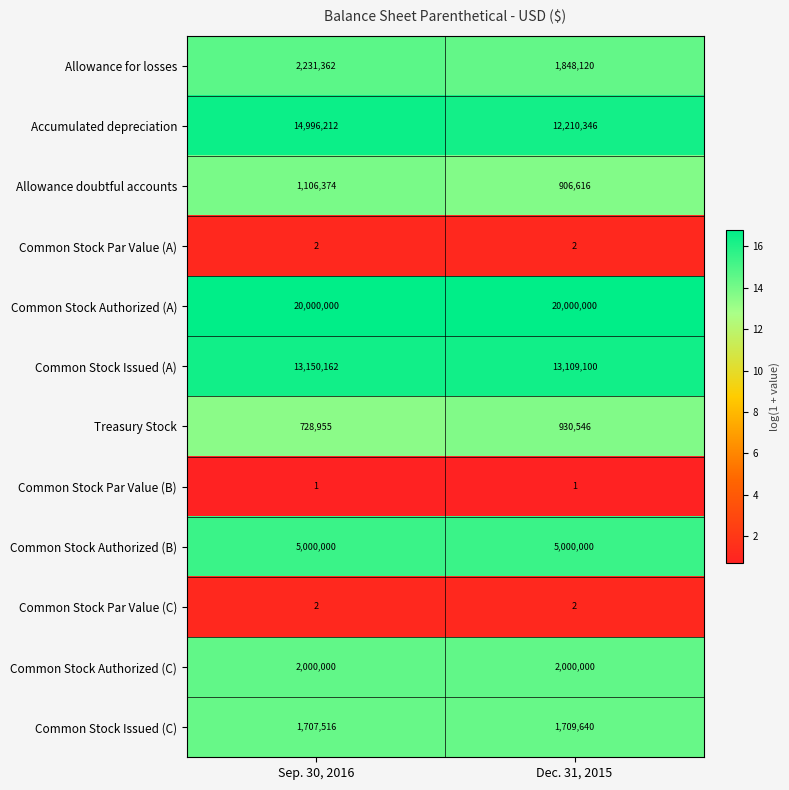

Which series has the widest spread of values?

Accumulated depreciation